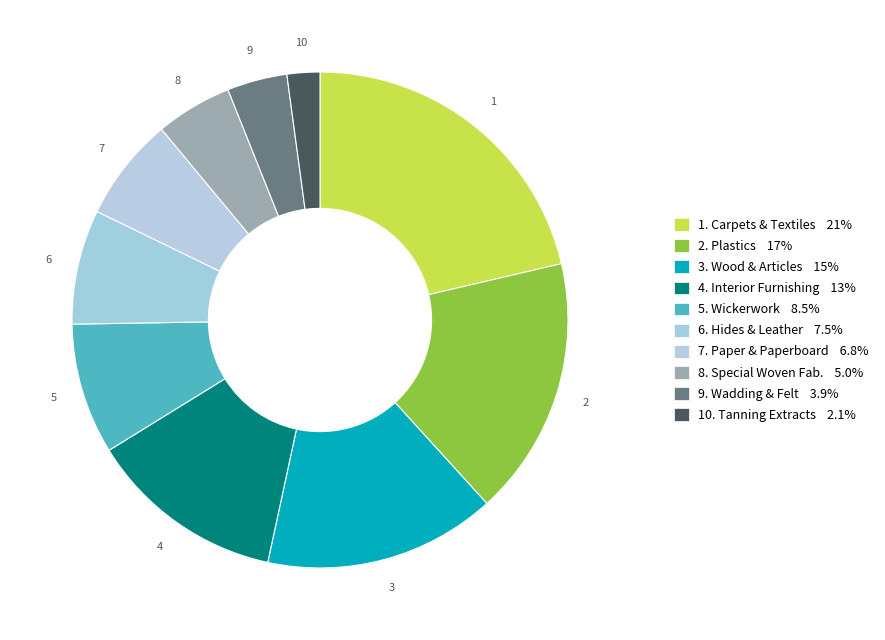

How many slices are in this pie chart?

10